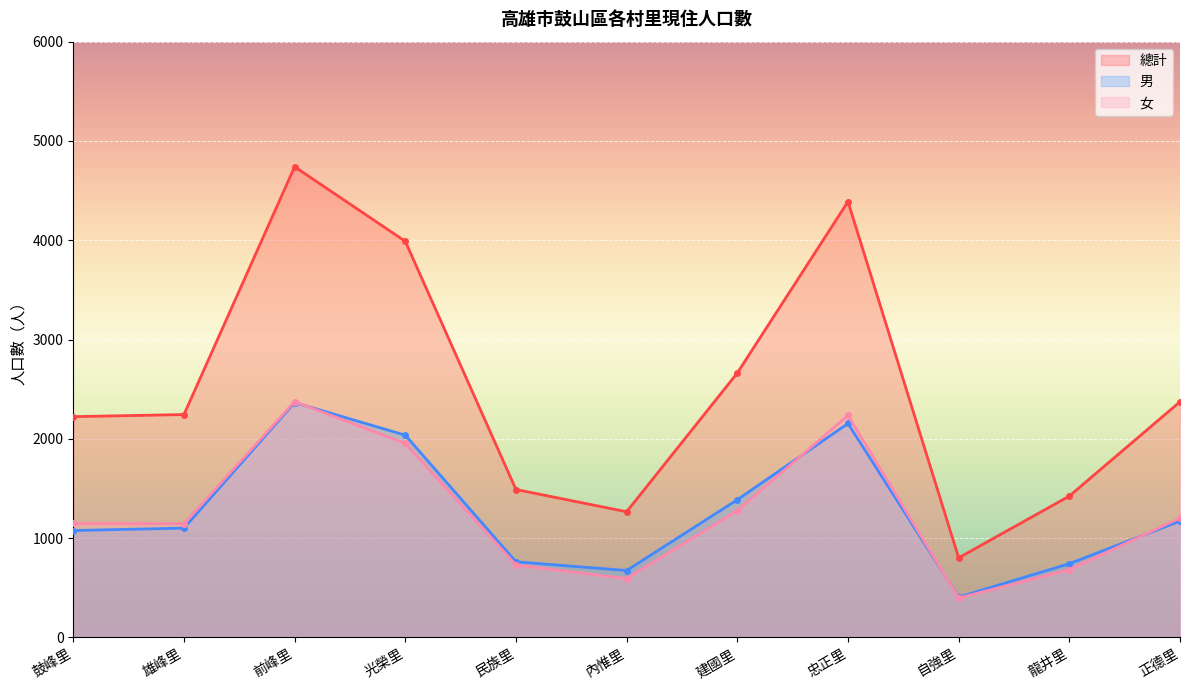

True or false: 男 and 總計 intersect in this chart.

False